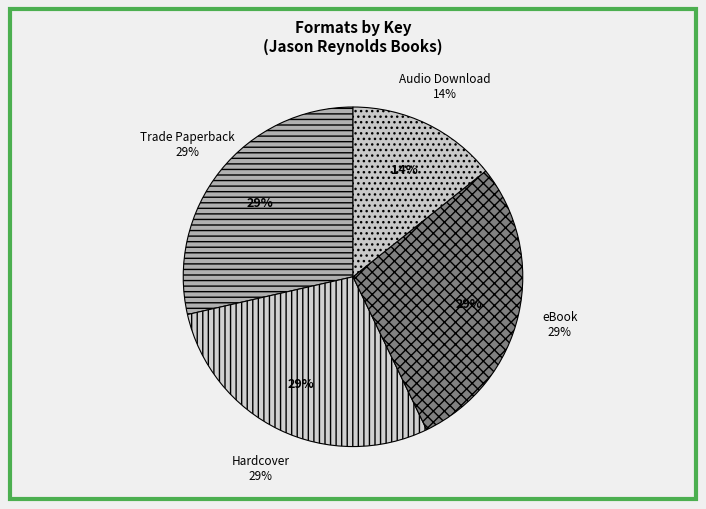

What is the largest slice in the pie chart?

Trade Paperback (Boy)